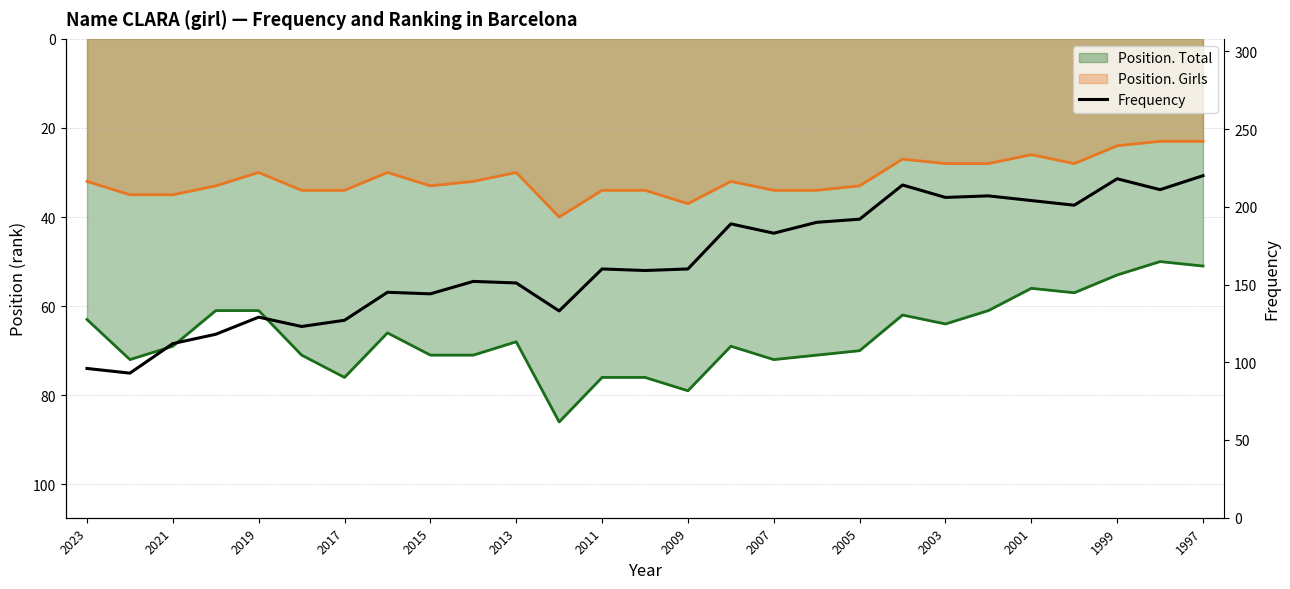

How many categories are shown in the chart?

27